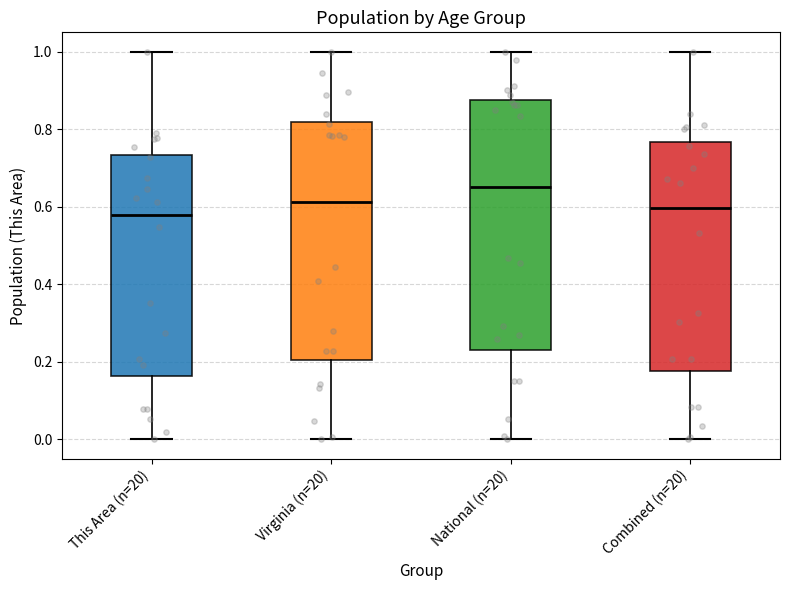

Reading left to right, read every box against the y-axis: the position of its median line, the range the box covers, and the ends of its whiskers. The values are not printed on the chart, so give them approximately, as read against the axis.

This Area (n=20): median 0.58, box 0.16 to 0.74, whiskers 0.00 to 1.00
Virginia (n=20): median 0.62, box 0.20 to 0.82, whiskers 0.00 to 1.00
National (n=20): median 0.66, box 0.24 to 0.88, whiskers 0.00 to 1.00
Combined (n=20): median 0.60, box 0.18 to 0.76, whiskers 0.00 to 1.00